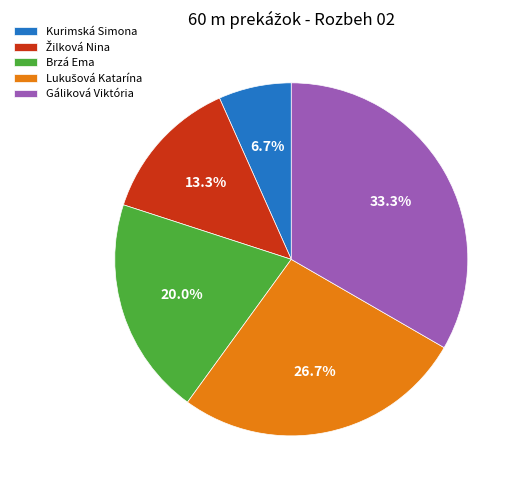

Is it true that Brzá Ema is 20% of the pie?

True